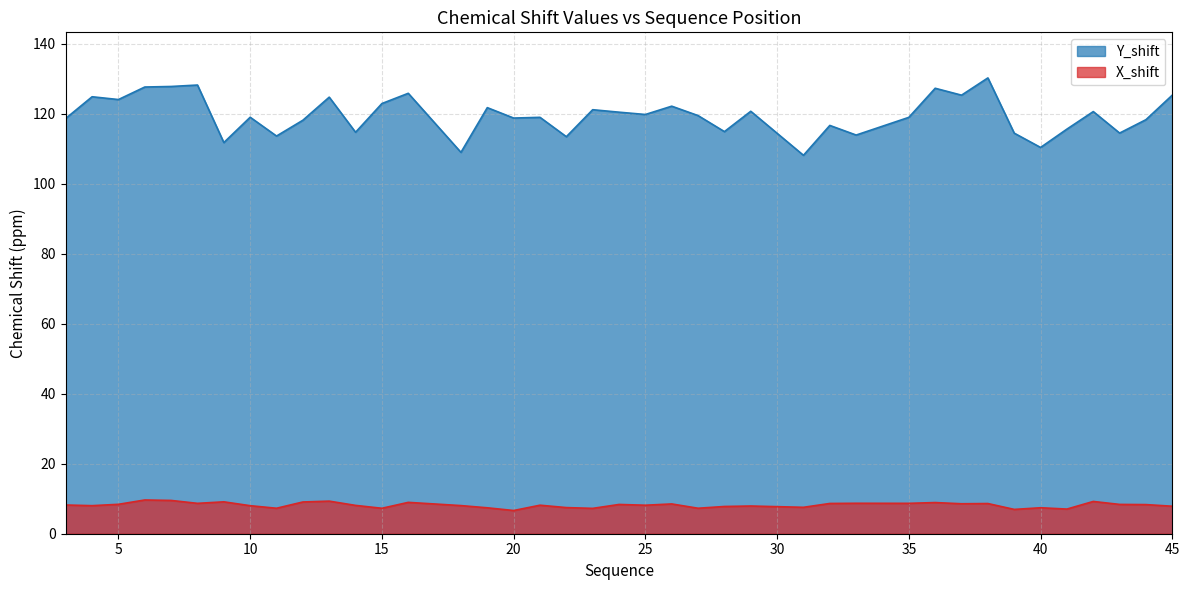

Is it true that Y_shift equals 120.6 at 42?

True